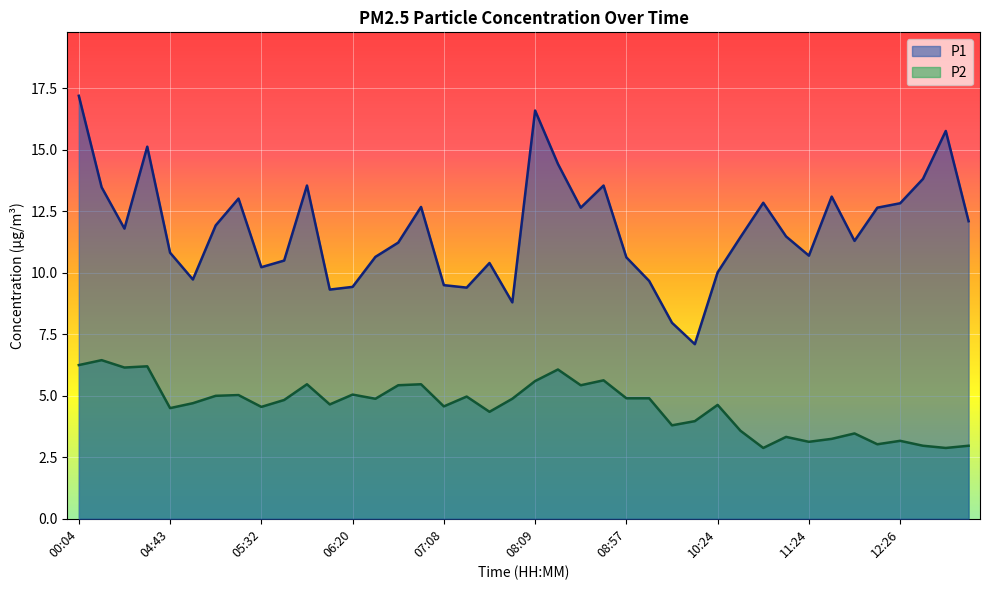

The value of P1 at 10:48 is 12.8. True or false?

True